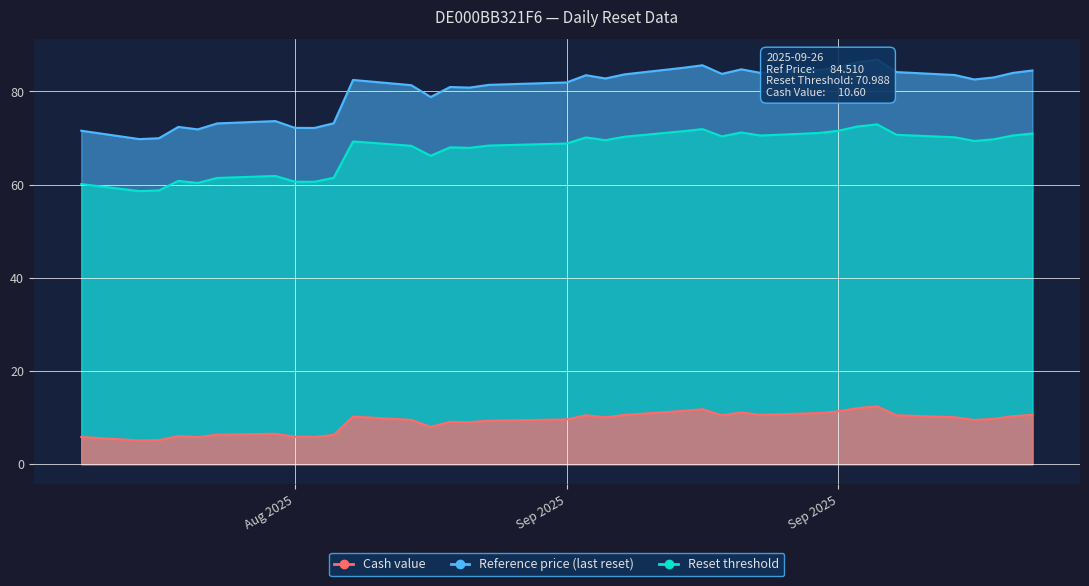

True or false: Cash value has more than 2 points higher than both neighbors.

True